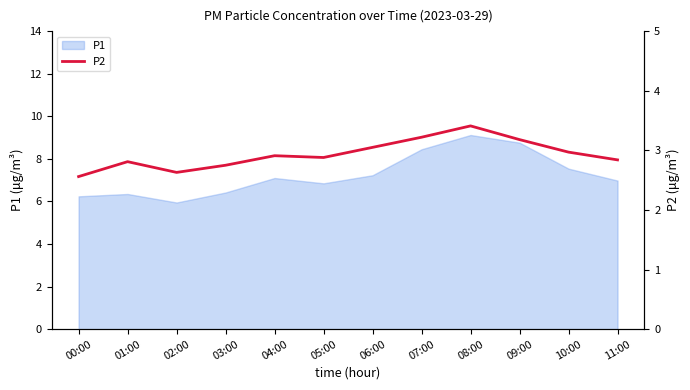

Is it true that P1 equals 7.0 at 11:00?

True